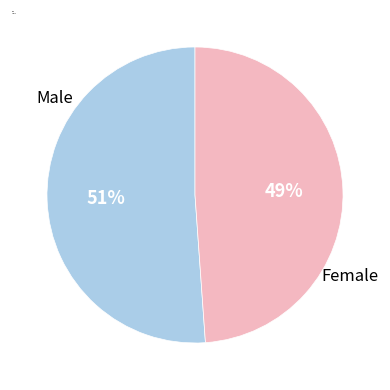

Is it true that Female is 49% of the pie?

True